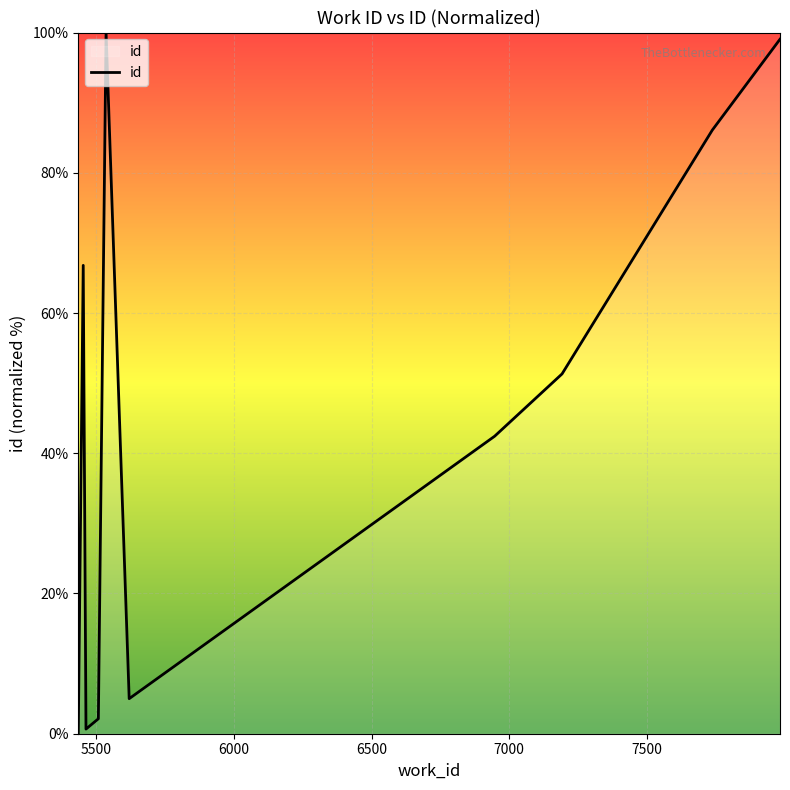

What is the maximum value shown in the chart?

100.0